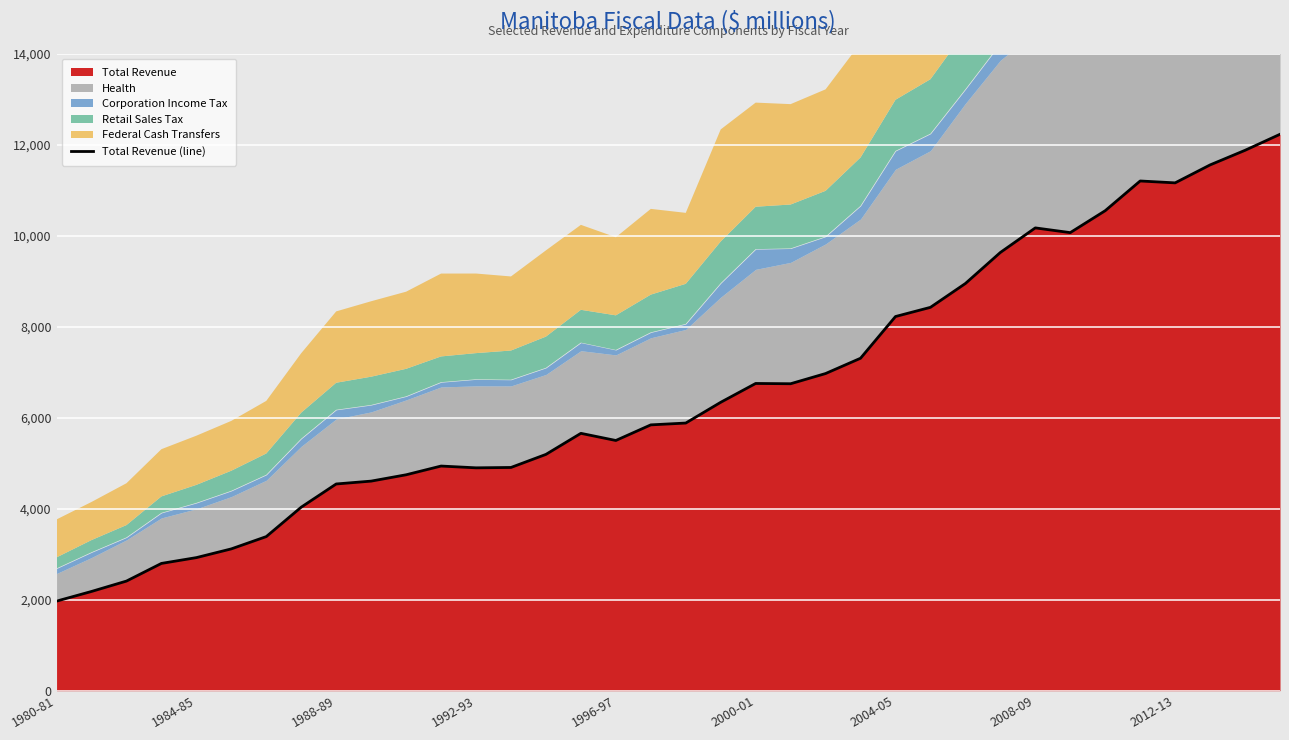

How many interior local peaks (higher than both neighbors) does the data have?

5